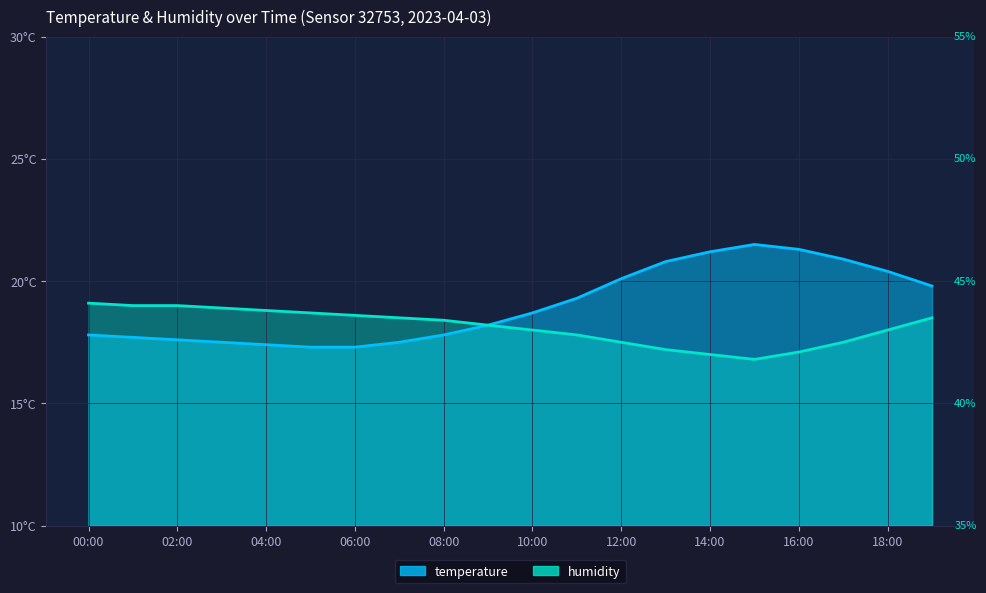

What is the spread (max minus min) of values at 15:00?

4.7